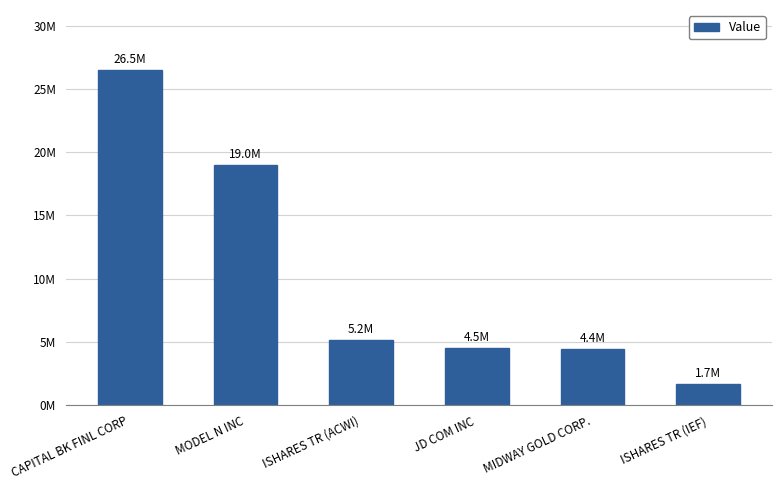

Between MIDWAY GOLD CORP. and ISHARES TR (ACWI), which is larger?

ISHARES TR (ACWI)